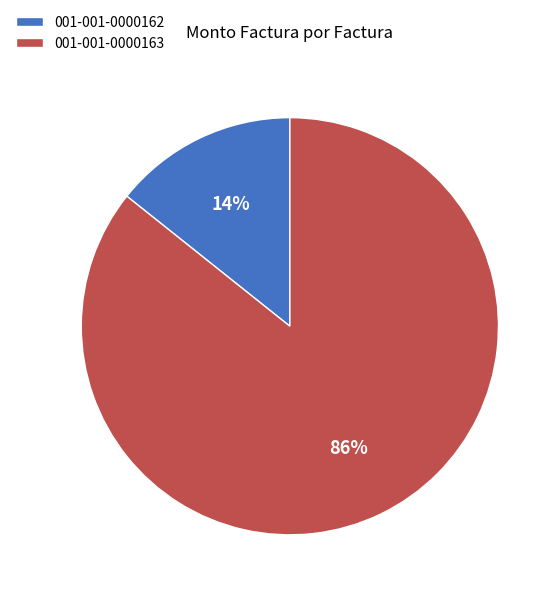

Is 001-001-0000163 the majority of the pie?

Yes